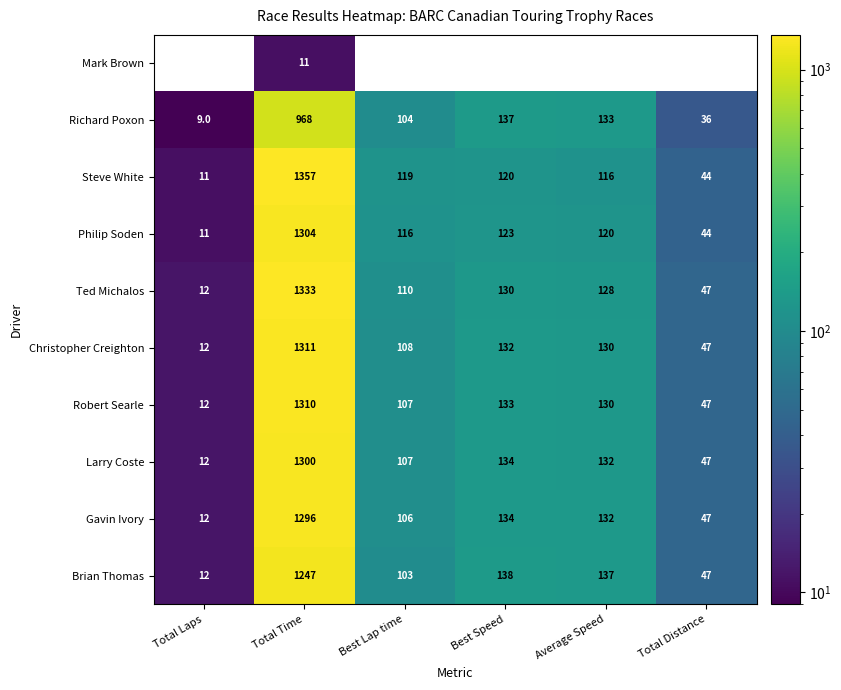

Which has a higher value, Total Laps or Total Time?

Total Time